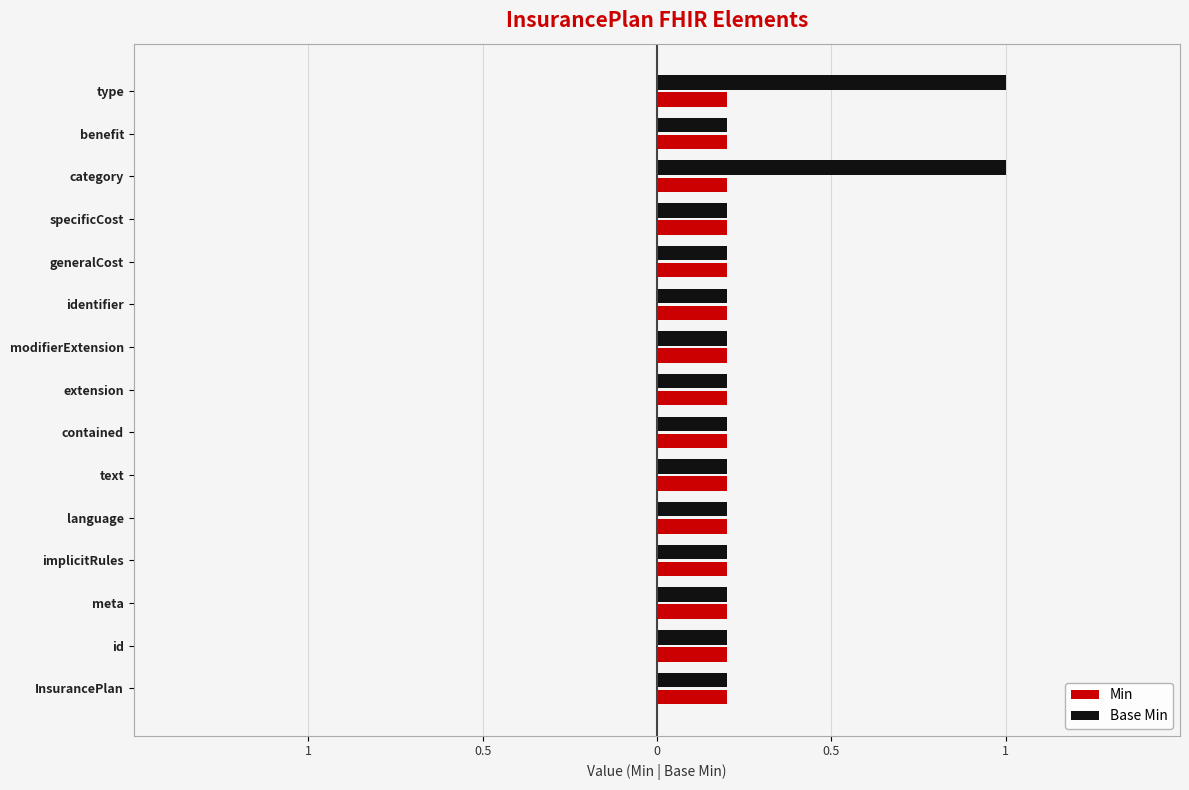

Which series has the widest spread of values?

Base Min